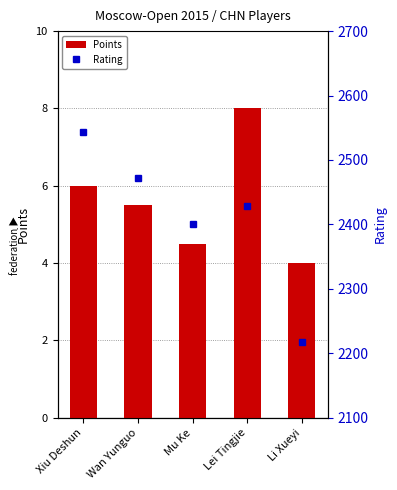

What is the label of the 5th bar from the left?

Li Xueyi